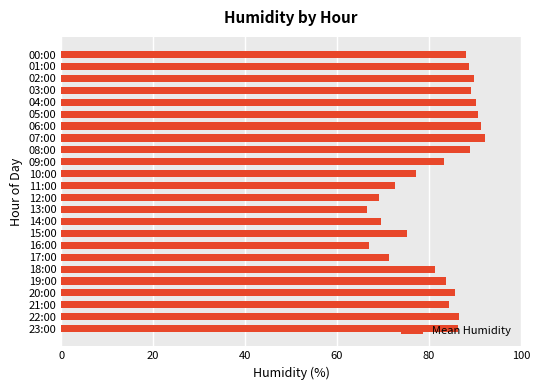

True or false: the data shows 19.0 at 10:00.

False